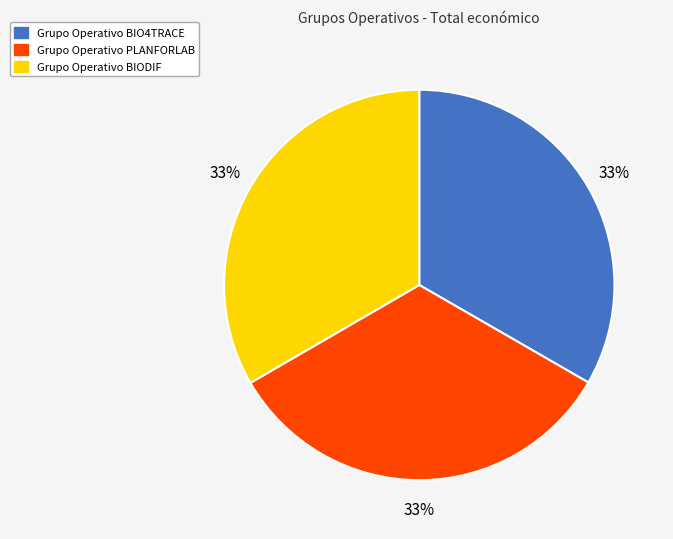

How many slices are in this pie chart?

3